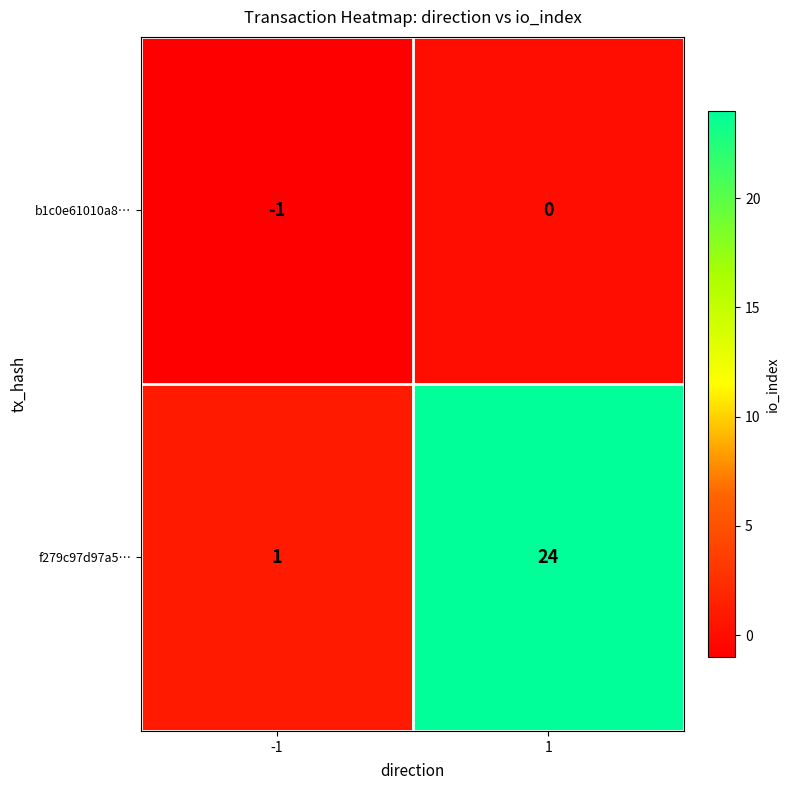

Is it true that b1c0e61010a8… equals 0 at -1?

False